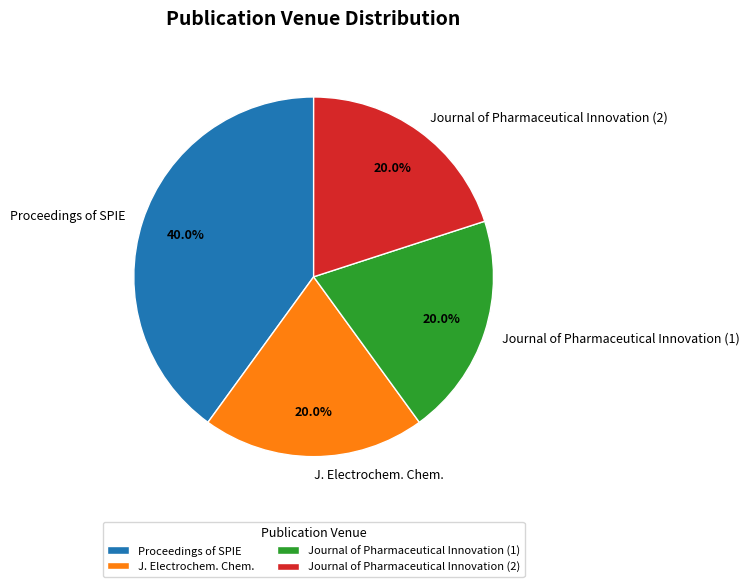

To the nearest percent, what portion does Journal of Pharmaceutical Innovation (2) represent?

20%